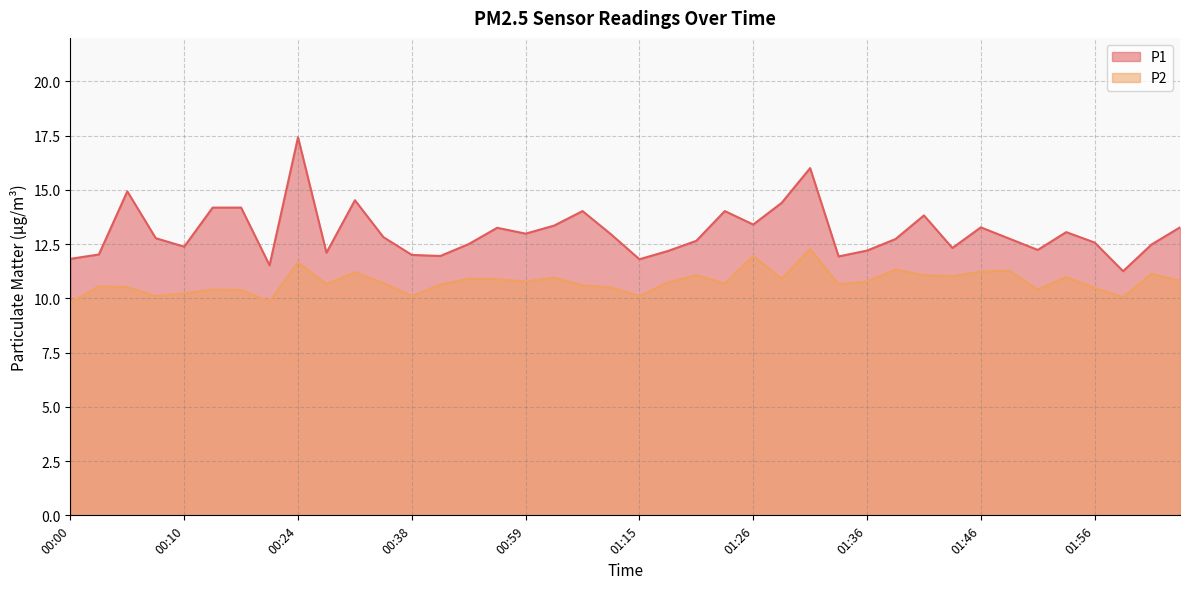

How many interior local peaks does the P1 series have?

10